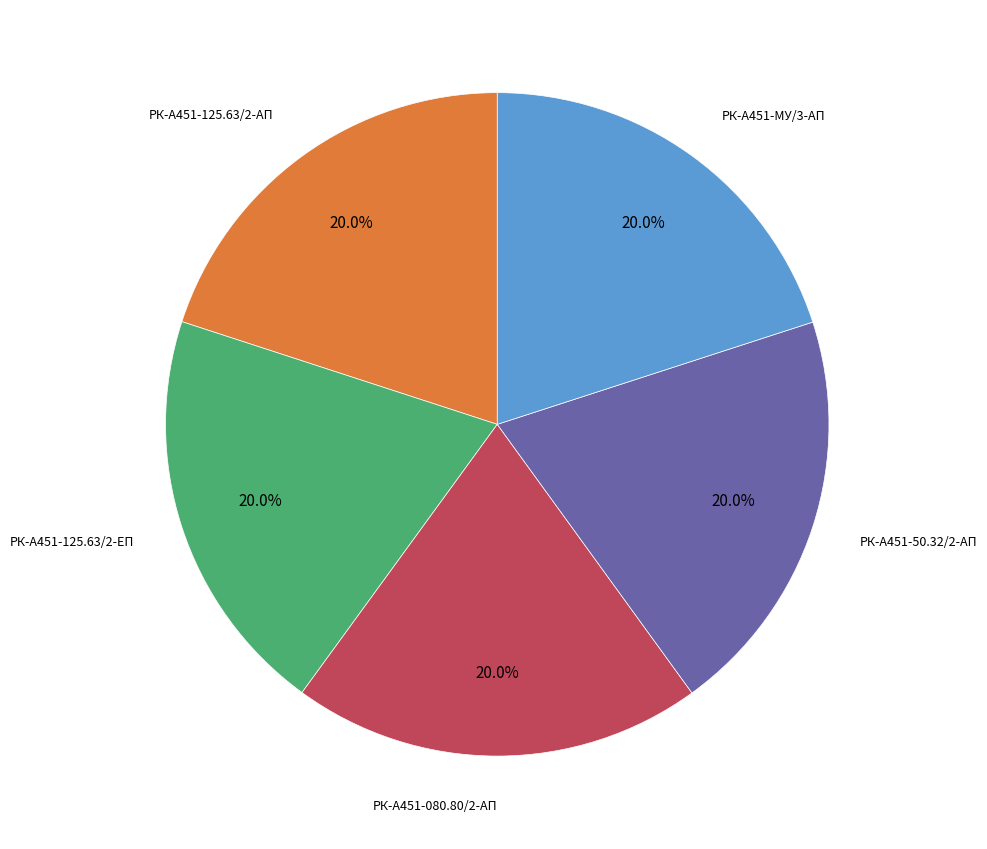

To the nearest percent, what is the average slice percentage?

20%